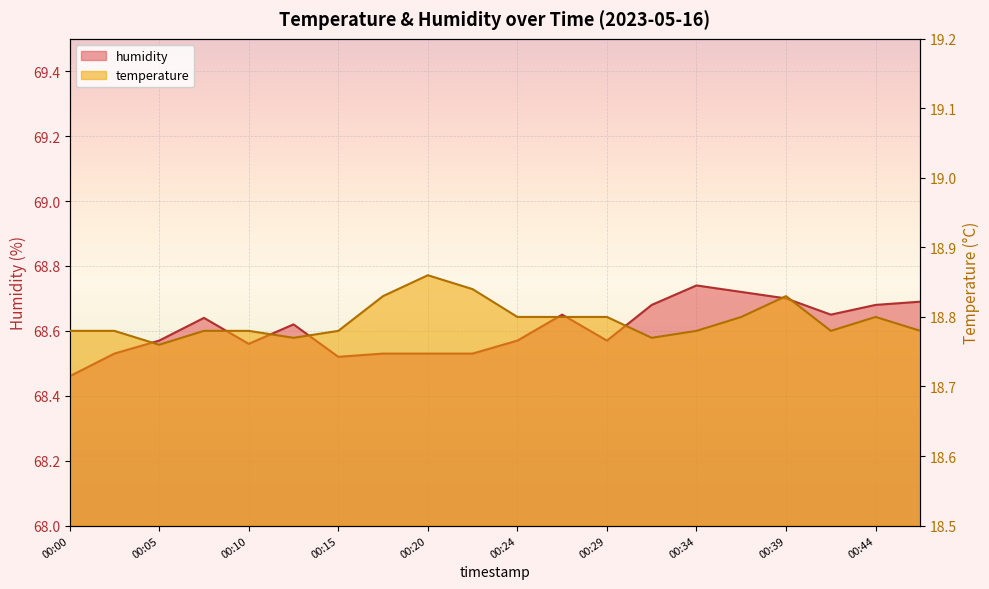

True or false: humidity has a value of 68.6 at 00:24.

True